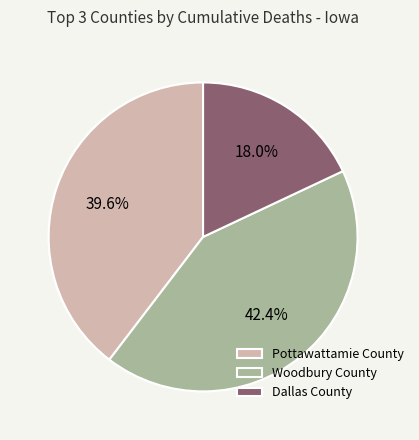

To the nearest percent, what is the difference between the largest and smallest slice percentages?

24%